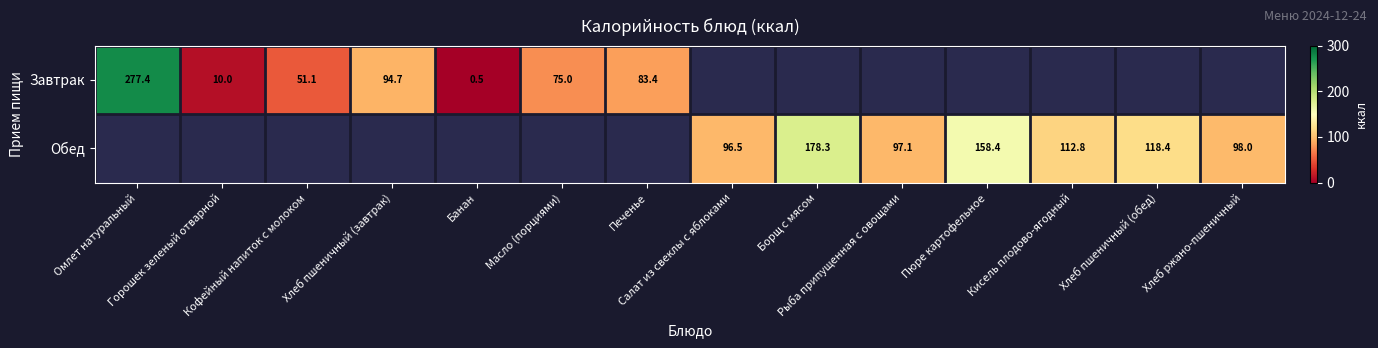

Rank the series by their maximum value, from highest to lowest.

Завтрак, Обед